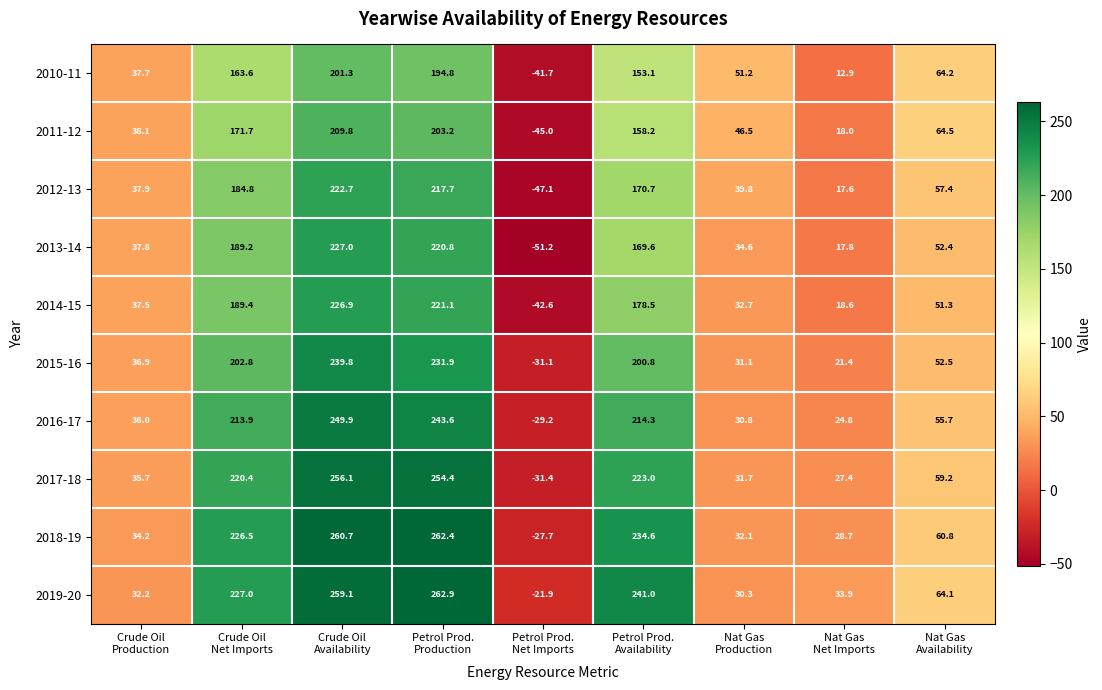

Which series has the largest total across all categories?

2019-20